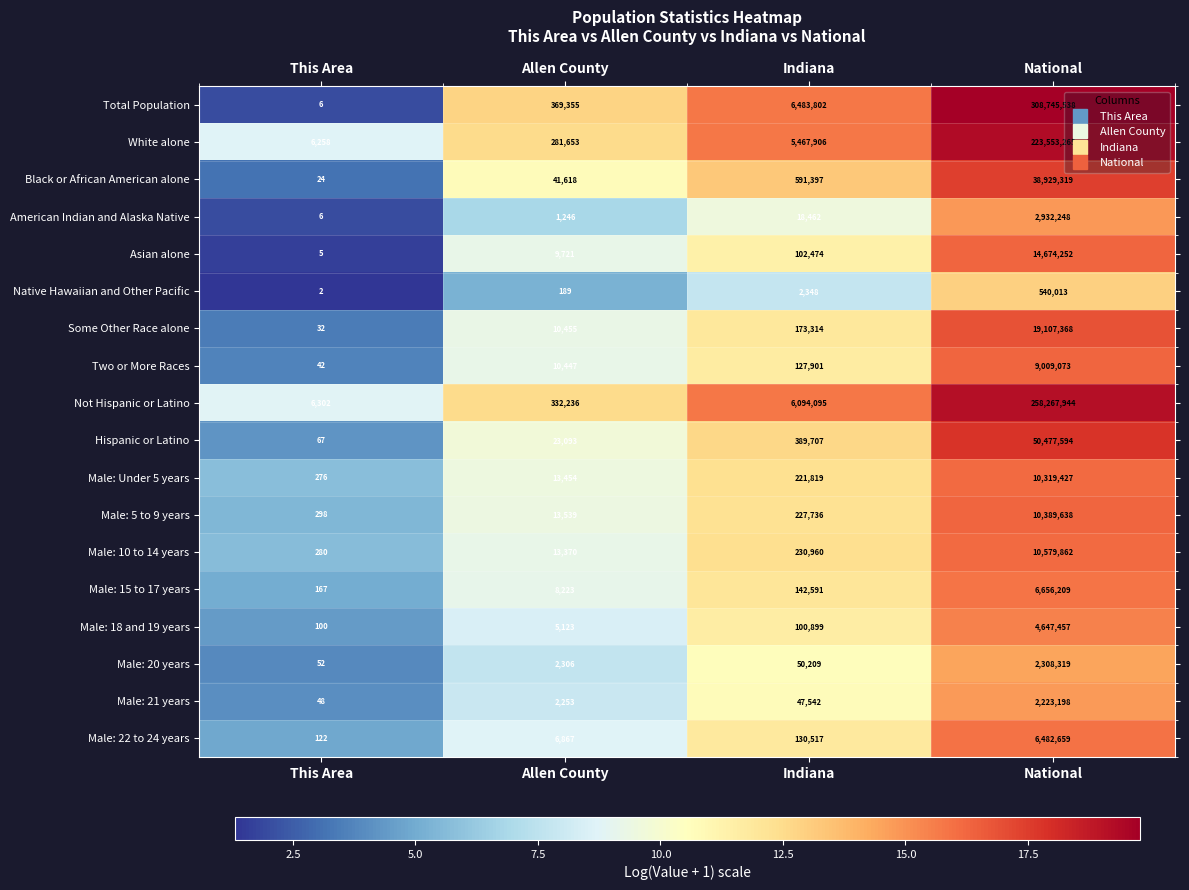

The Male: 22 to 24 years series shows 6867 at Allen County. True or false?

True